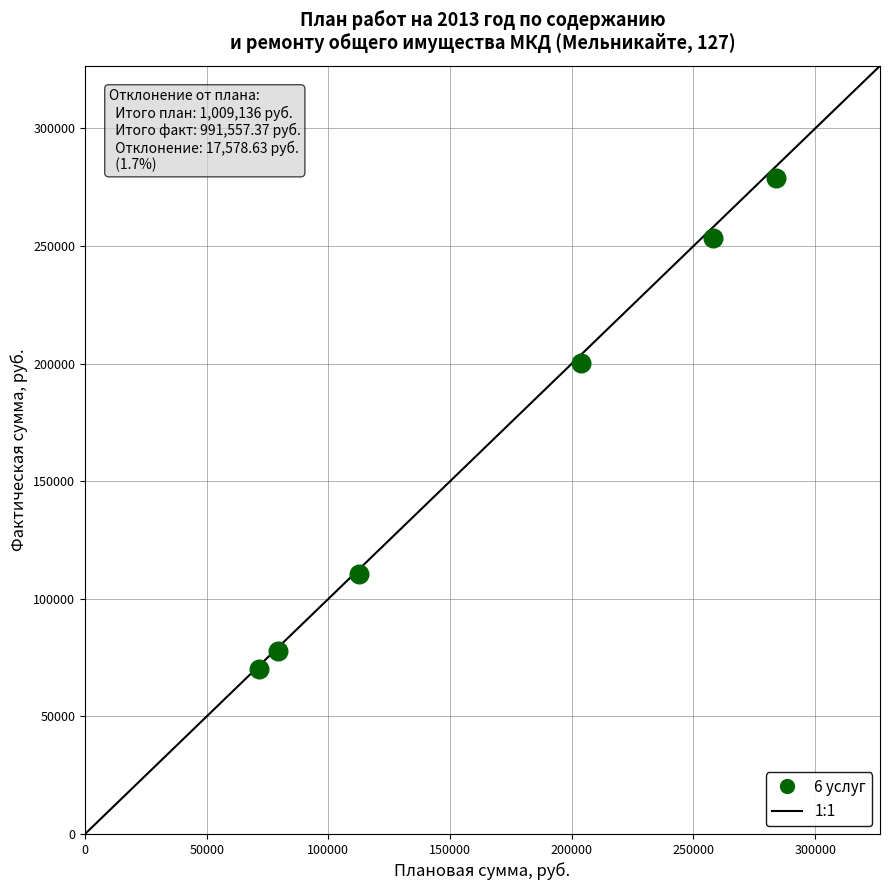

What is the average X value?

168189.3